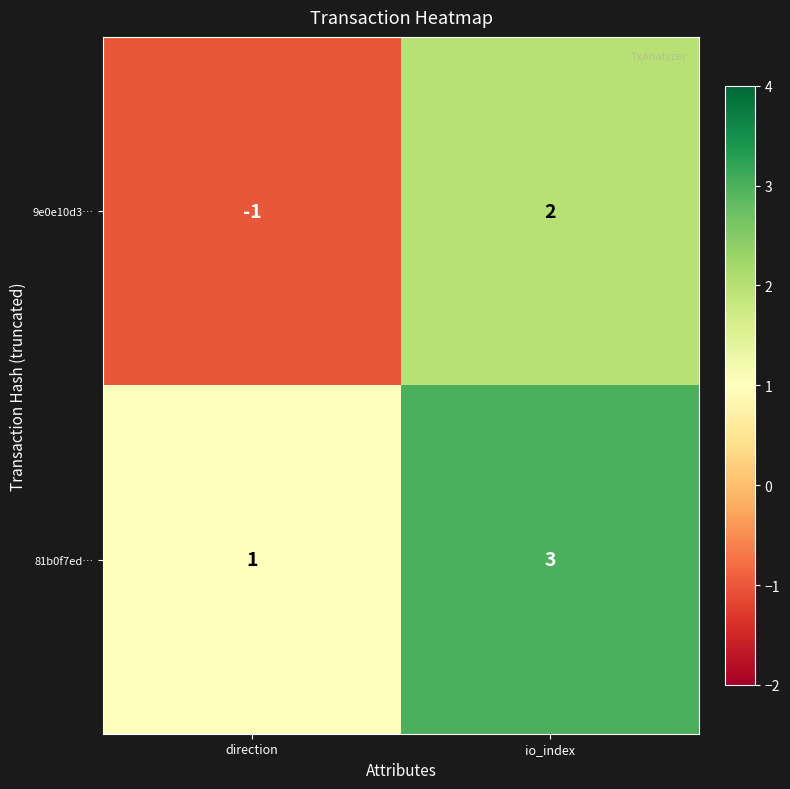

What is the sum of all 81b0f7ed… values?

4